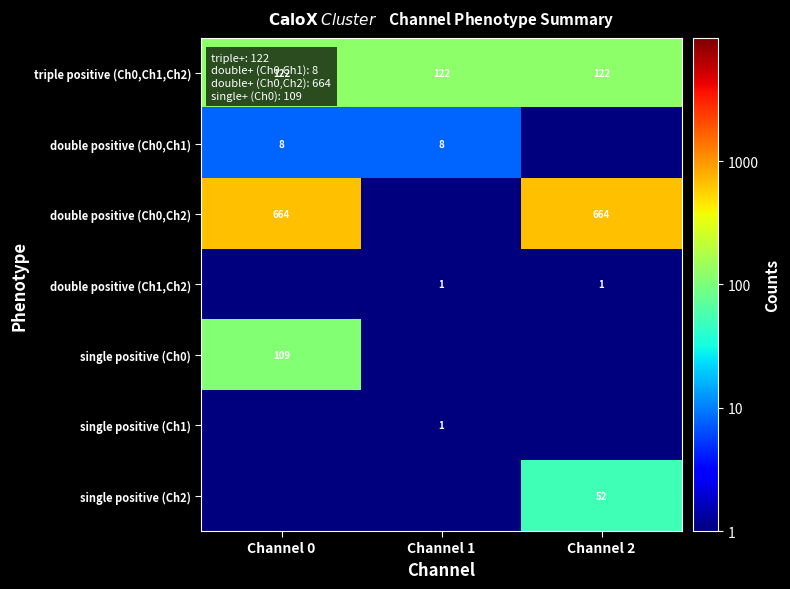

What is the spread (max minus min) of values at Channel 2?

663.5